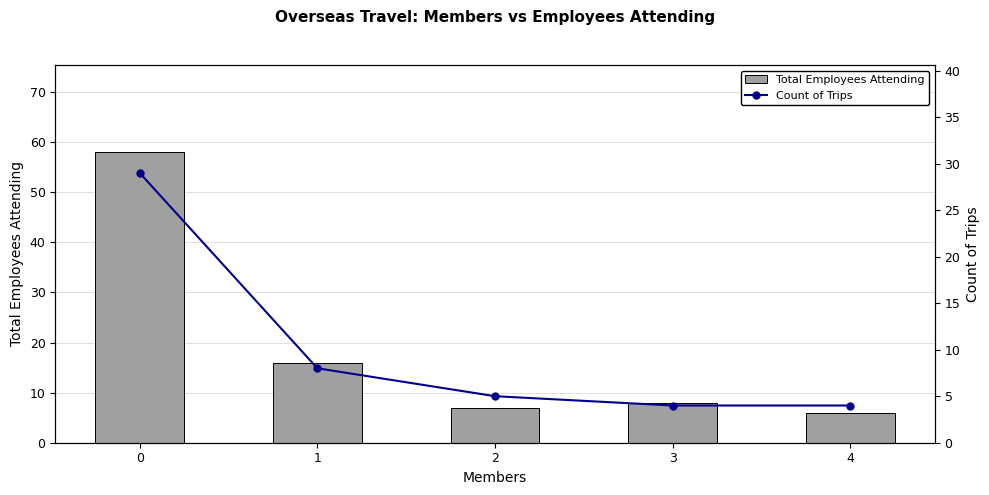

What are all the series names shown in the legend?

Total Employees Attending, Count of Trips